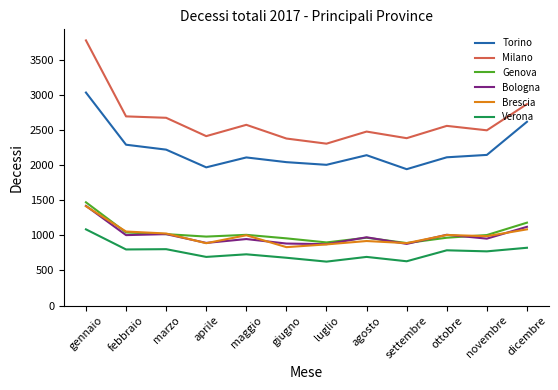

How many series are shown in this chart?

6